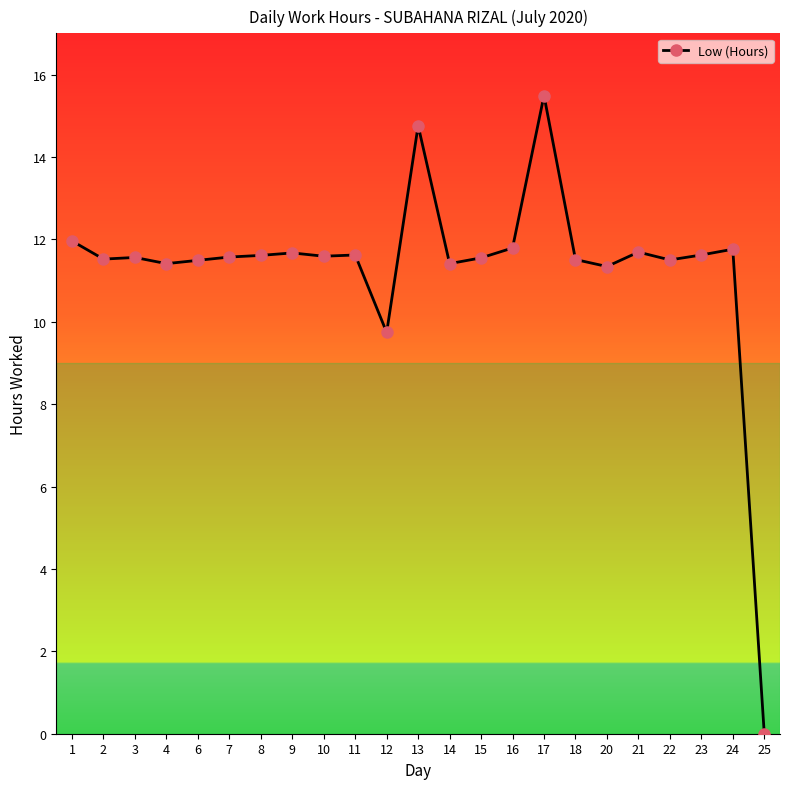

Which category has the highest value across all series?

17